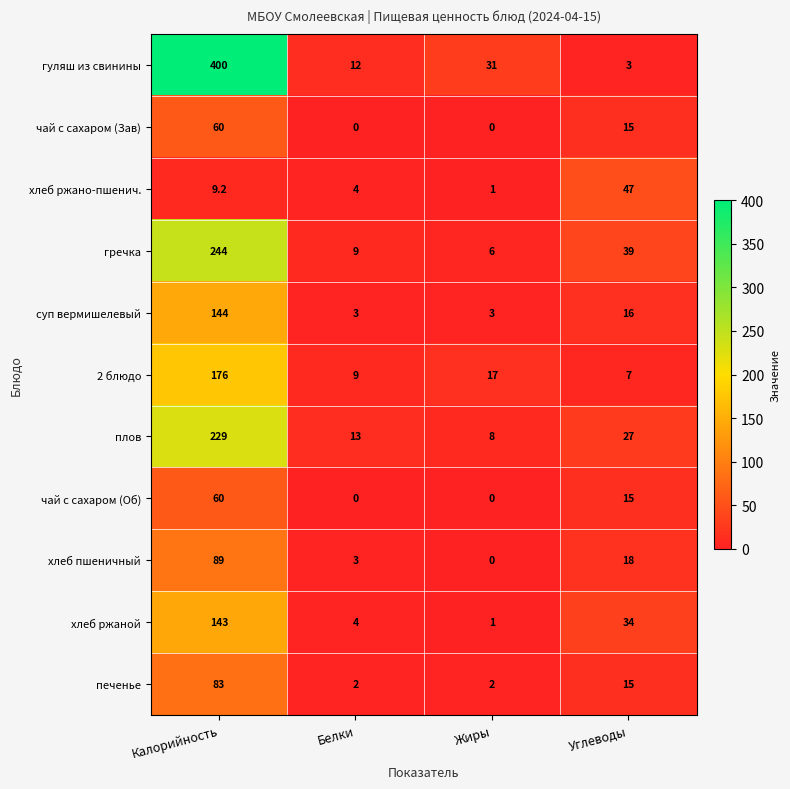

What is the maximum value for чай с сахаром (Зав)?

60.0